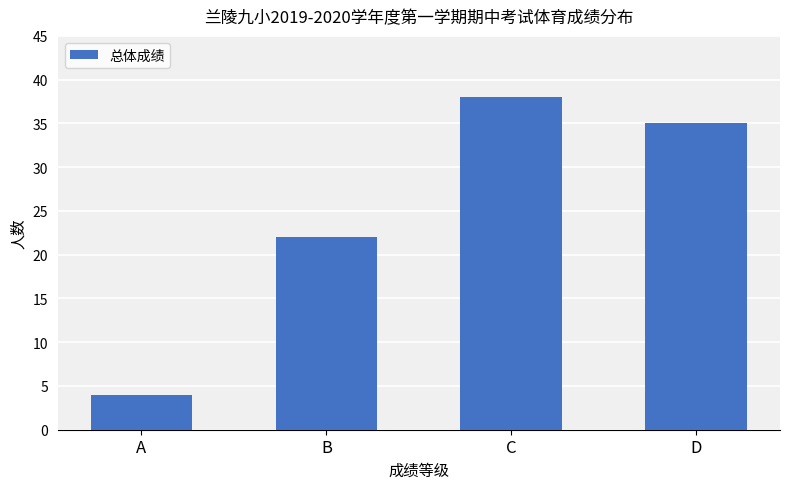

What is the ratio of the value at B to the value at C?

0.6